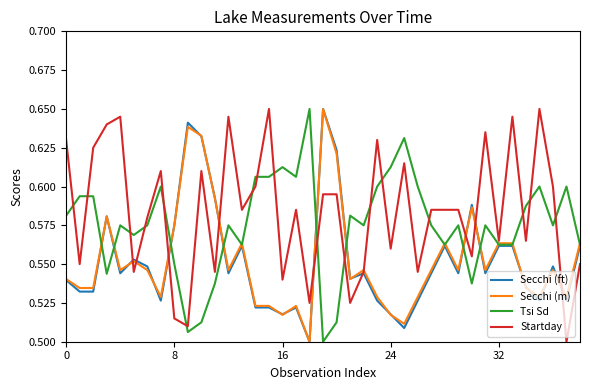

Which series has the largest total across all categories?

Startday